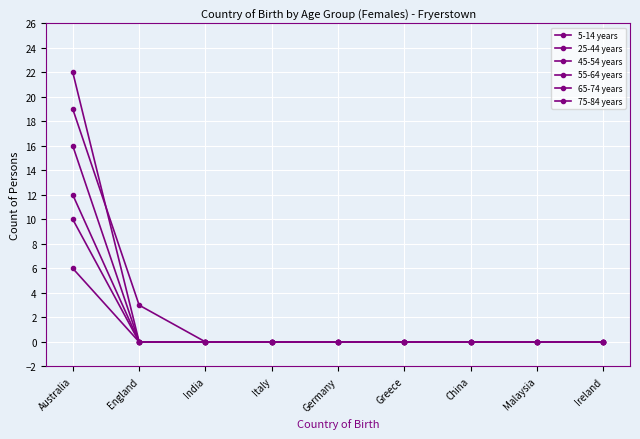

Is this an area chart (filled region under the line)?

No